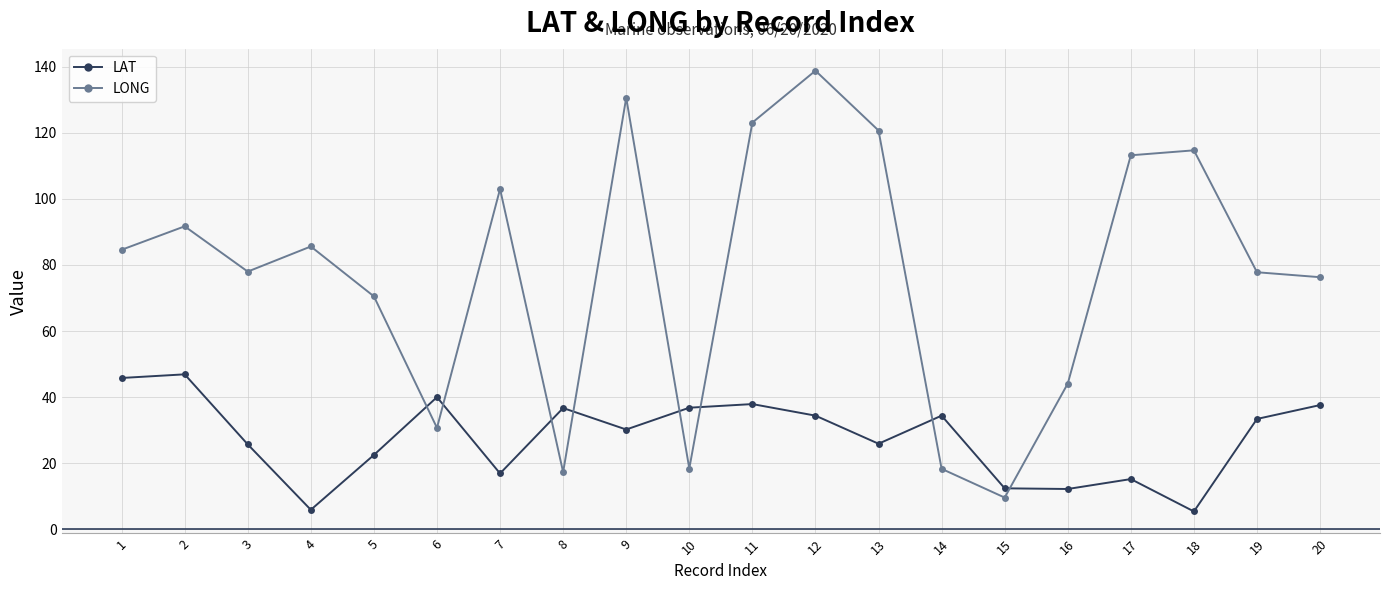

Is the value of LONG at 14 greater than the value of LAT at 11?

No